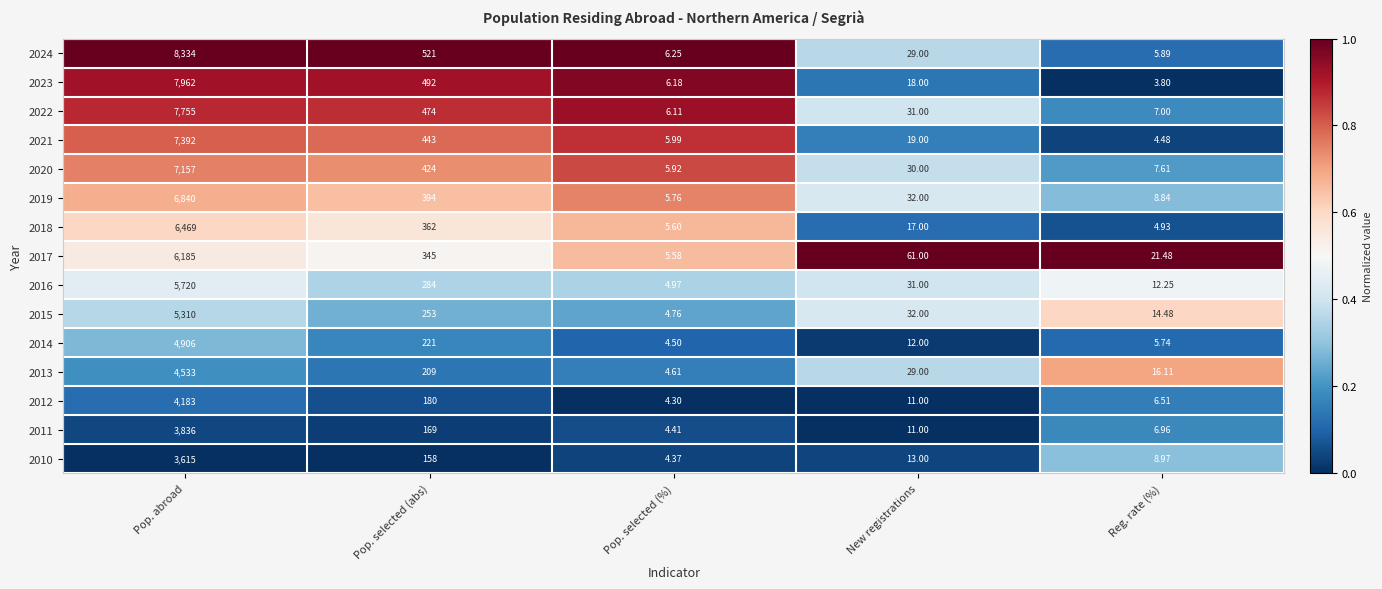

Which category has the lowest value in the 2023 series?

Reg. rate (%)